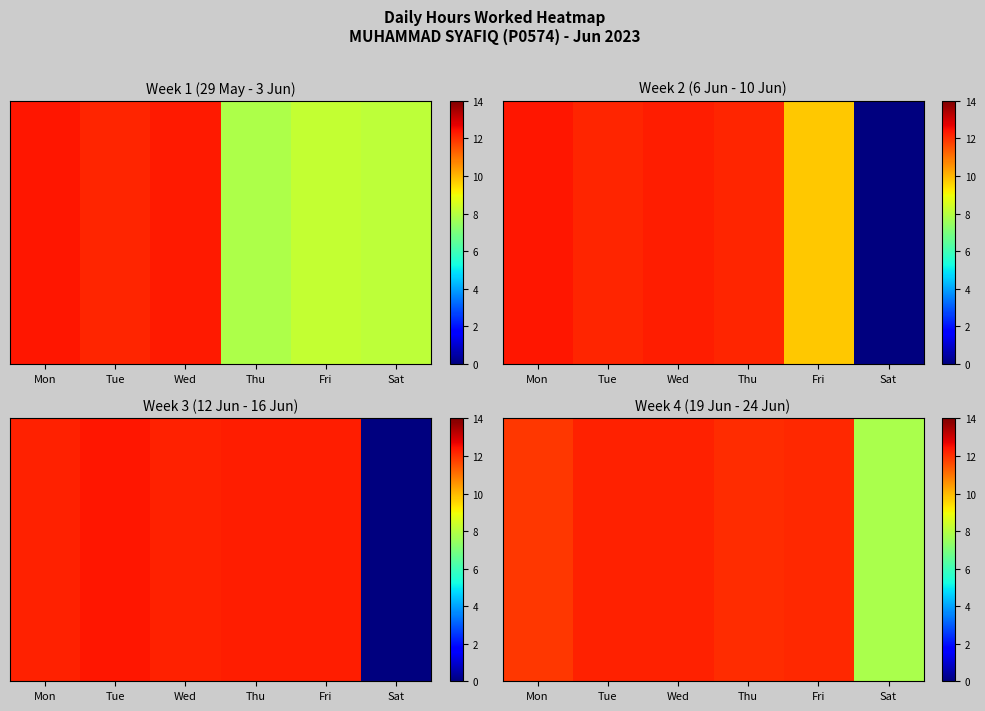

What is the average value?

11.4